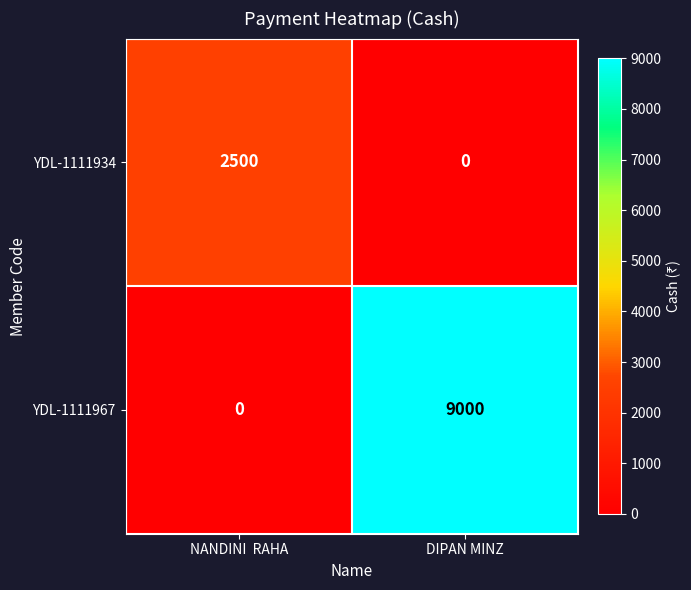

What is the average value of the YDL-1111967 series?

4500